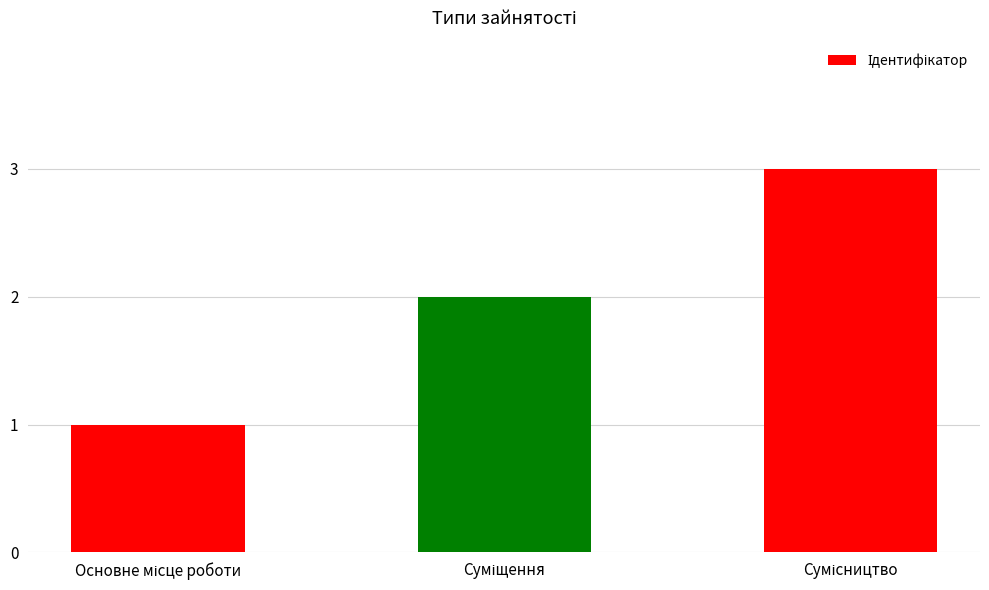

What is the greatest value displayed?

3